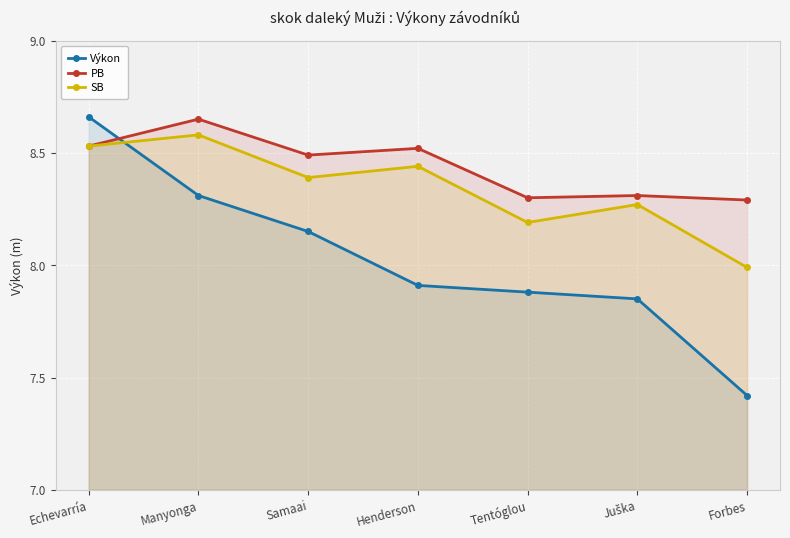

Rank the categories by Výkon value from highest to lowest.

Echevarría, Manyonga, Samaai, Henderson, Tentóglou, Juška, Forbes